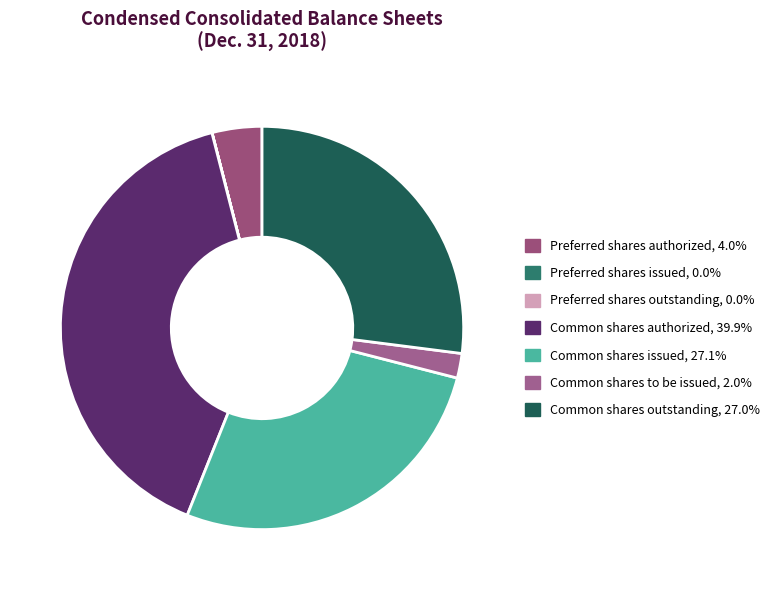

The Common shares outstanding slice represents 16% of the pie. True or false?

False